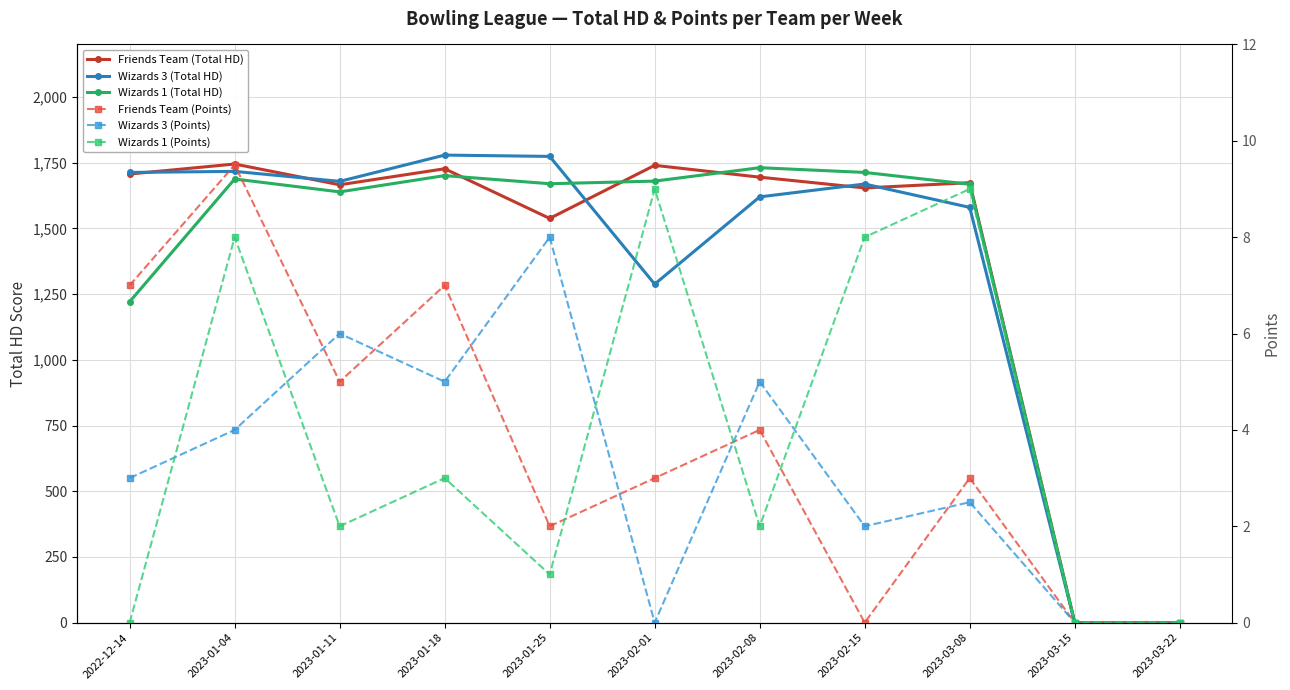

What is the maximum value shown in the chart?

1779.0